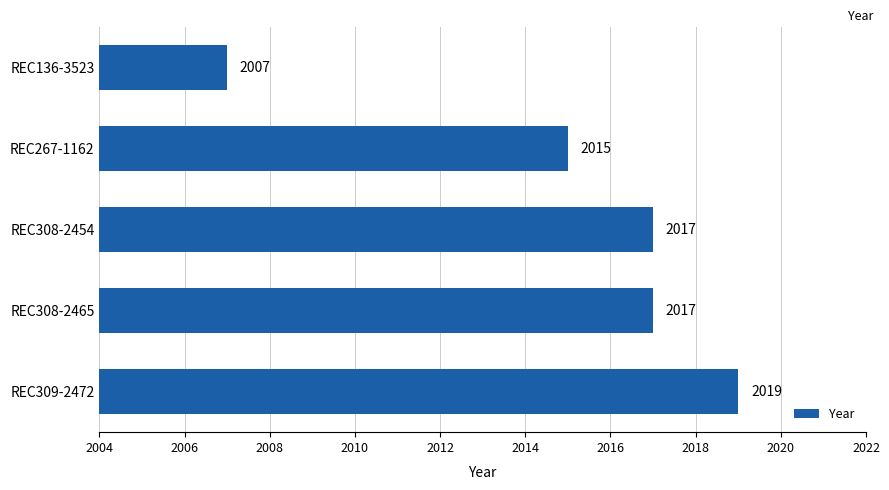

Does the chart contain stacked bars?

No